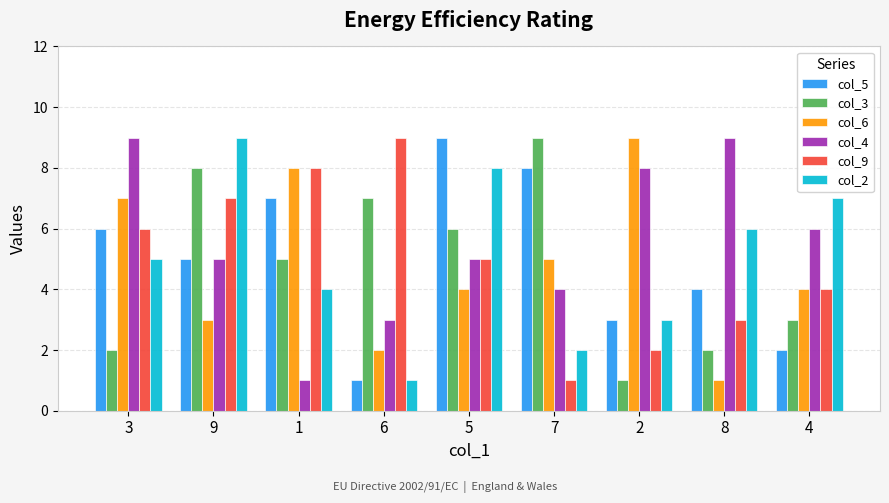

At which label is col_3 closest to 5?

1